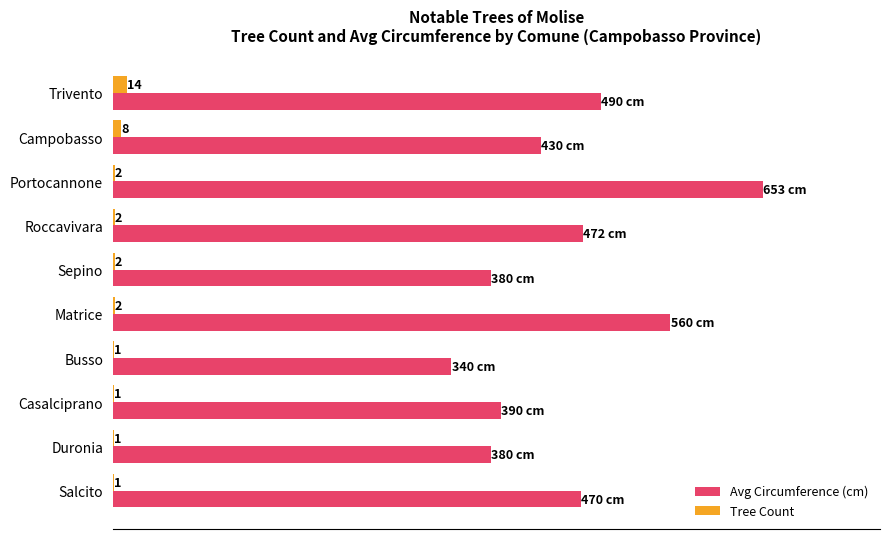

Which series has the largest total across all categories?

Avg Circumference (cm)